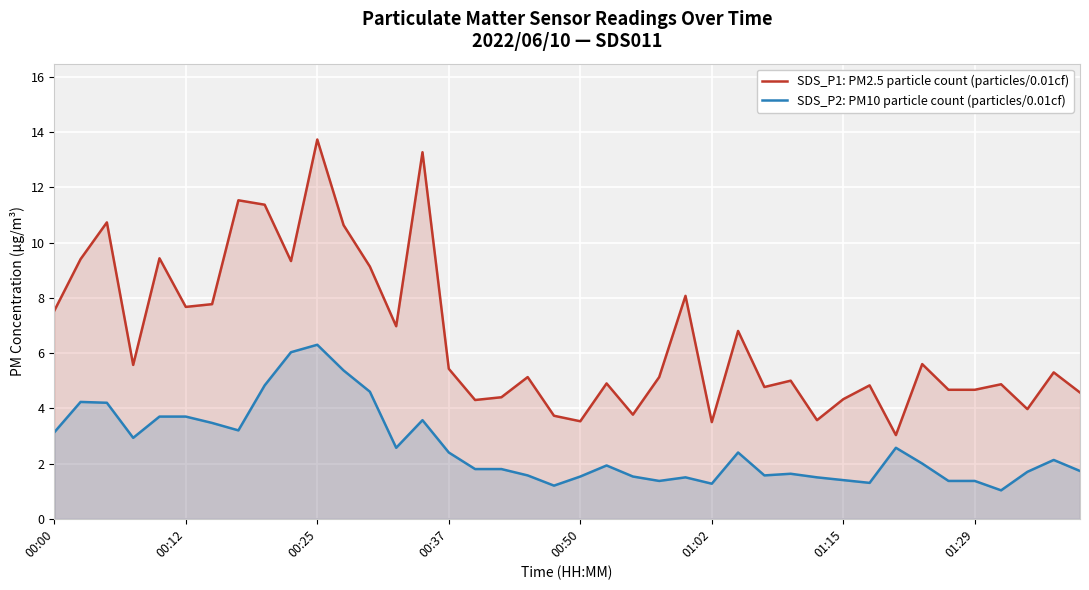

What is the difference between the SDS_P1: PM2.5 particle count (particles/0.01cf) values at 31 and 14?

8.4